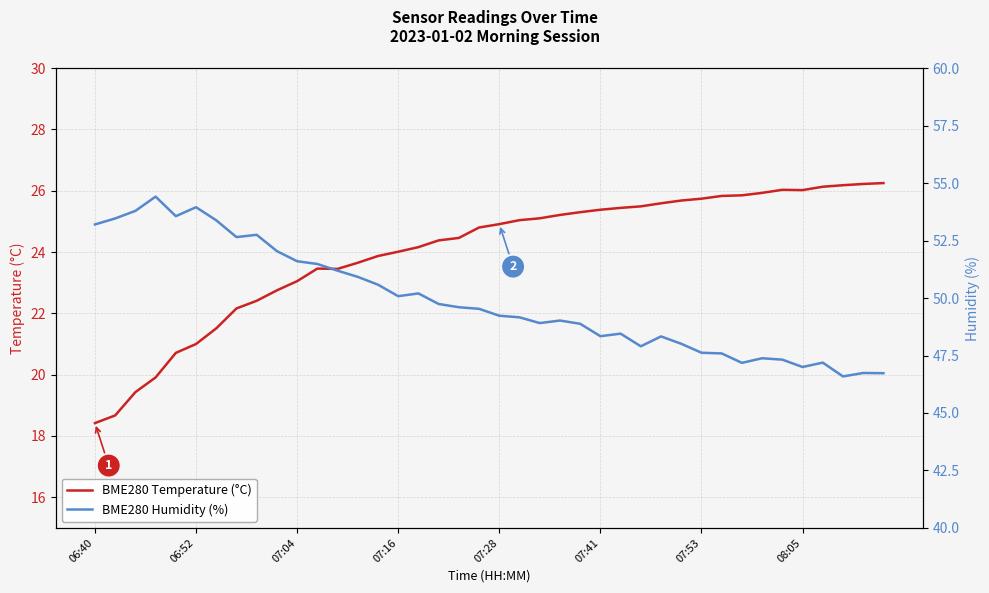

What is the minimum value for BME280 Temperature (°C)?

18.4